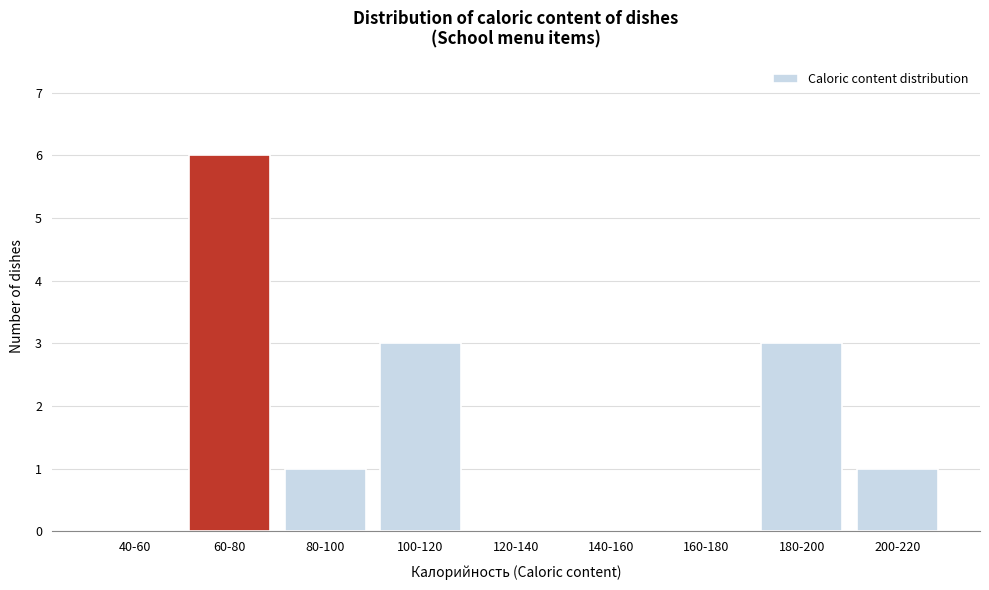

Reading left to right, extract all data points from this chart.

40-60=0	60-80=6	80-100=1	100-120=3	120-140=0	140-160=0	160-180=0	180-200=3	200-220=1